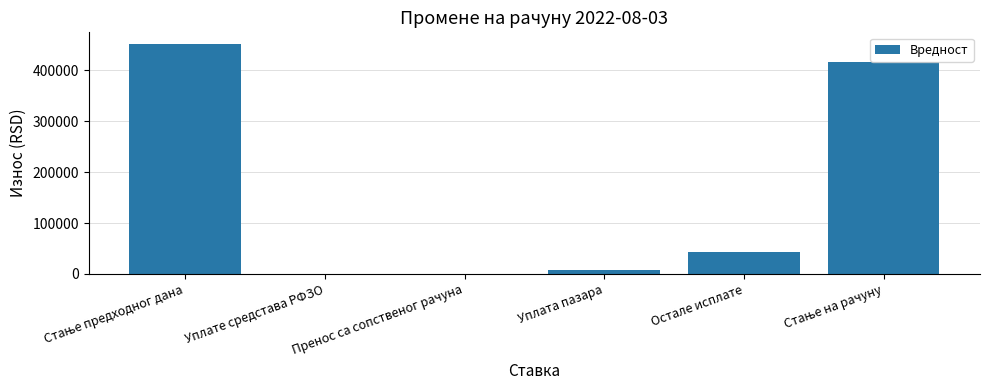

Is it true that the value at Уплате средстава РФЗО is 304301.1?

False